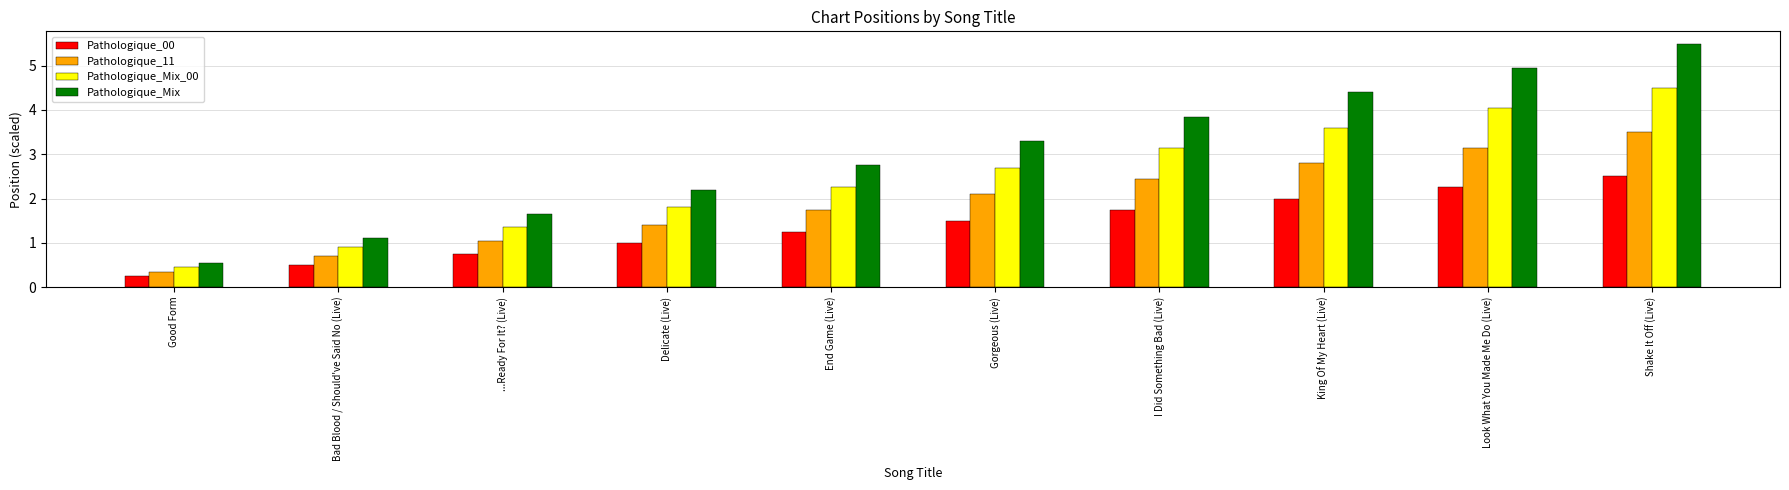

Are the bars grouped side by side (vs. stacked)?

Yes